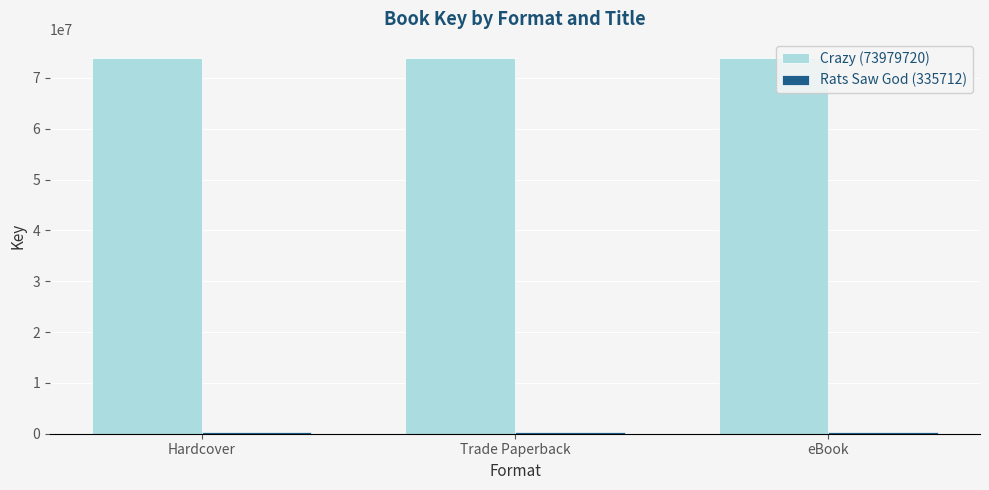

The value of Crazy (73979720) at Trade Paperback is 116969968. True or false?

False